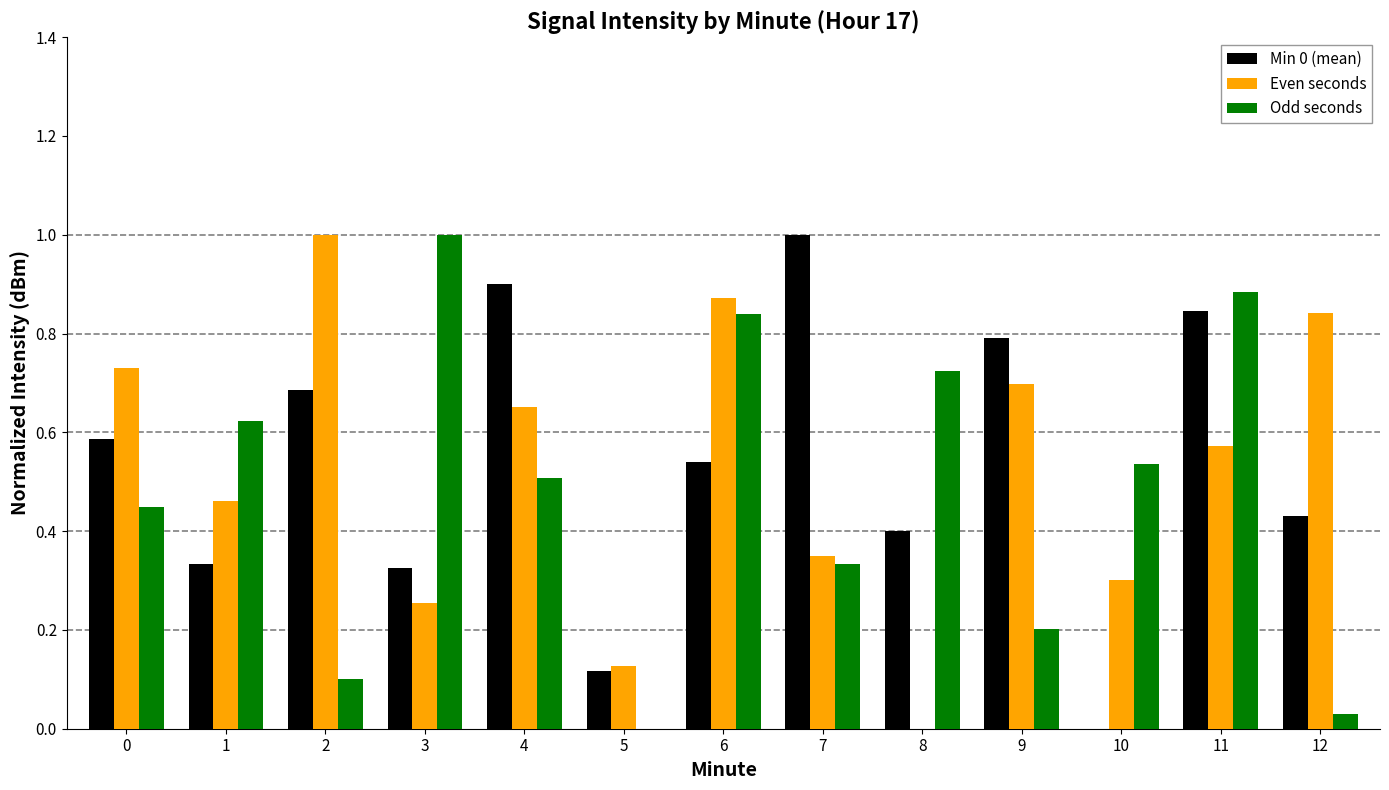

Between 7 and 9, which series saw the biggest shift?

Even seconds